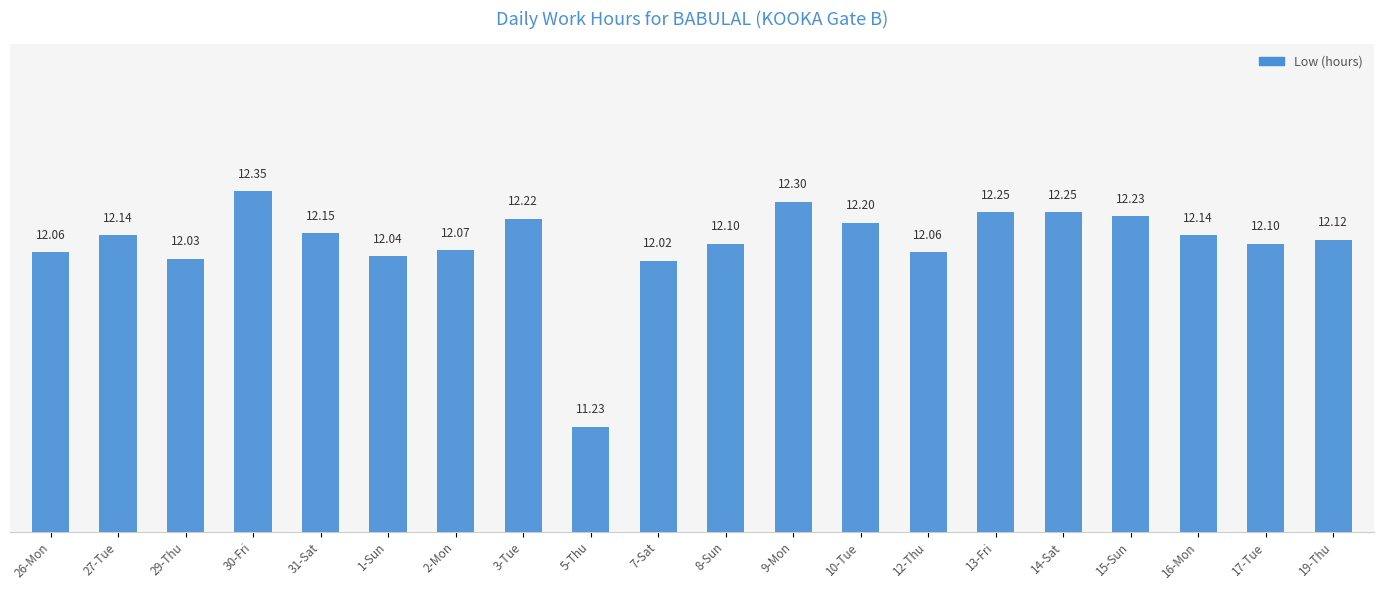

What is the sum of all values?

242.1